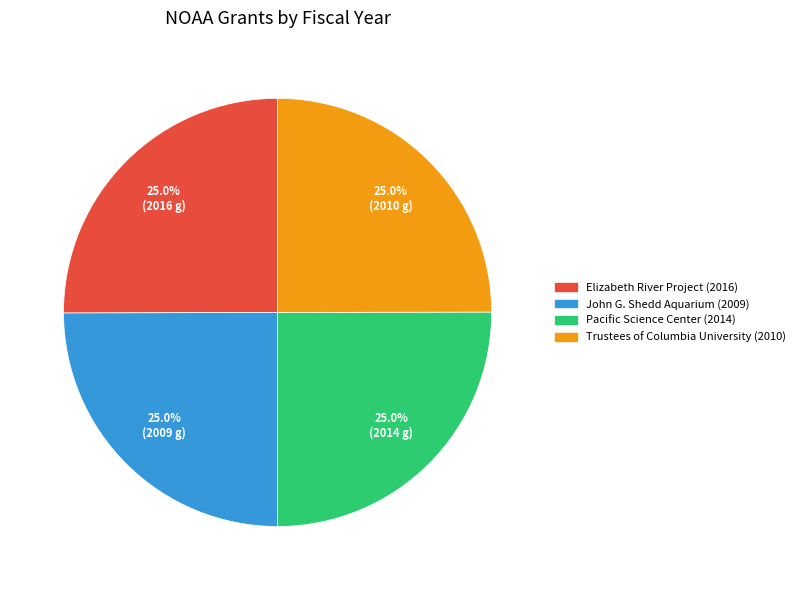

What is the ratio of the value at Trustees of Columbia University (2010) to the value at Pacific Science Center (2014)?

1.0